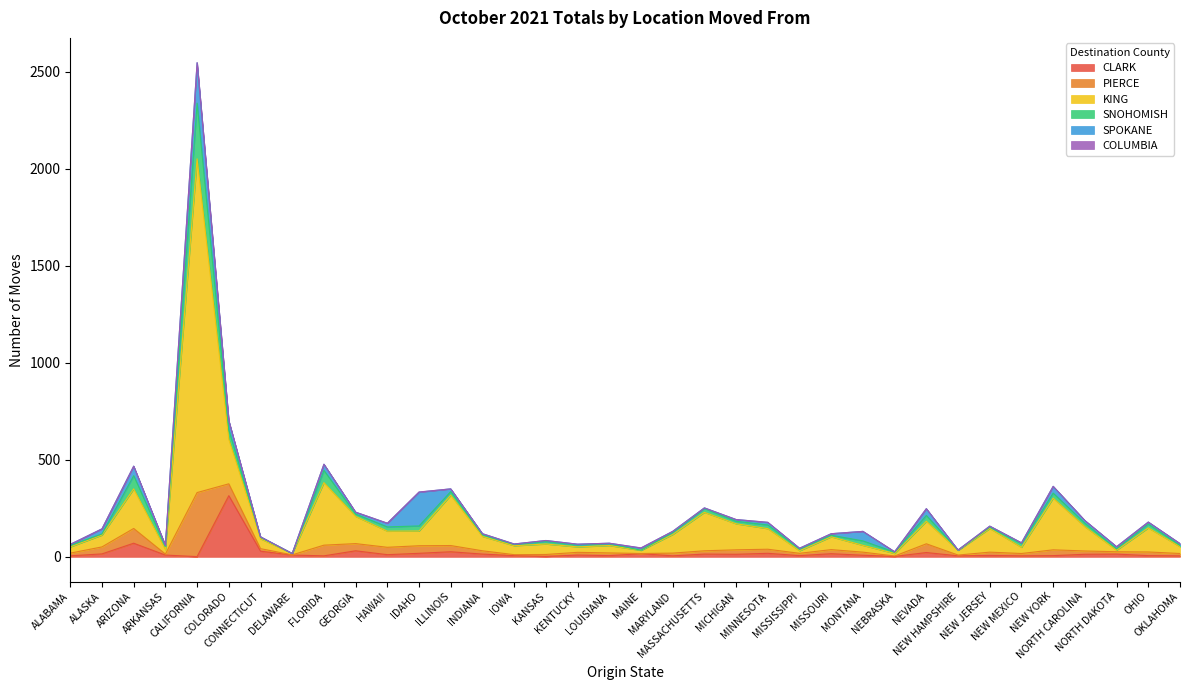

What is the highest value of the CLARK series?

315